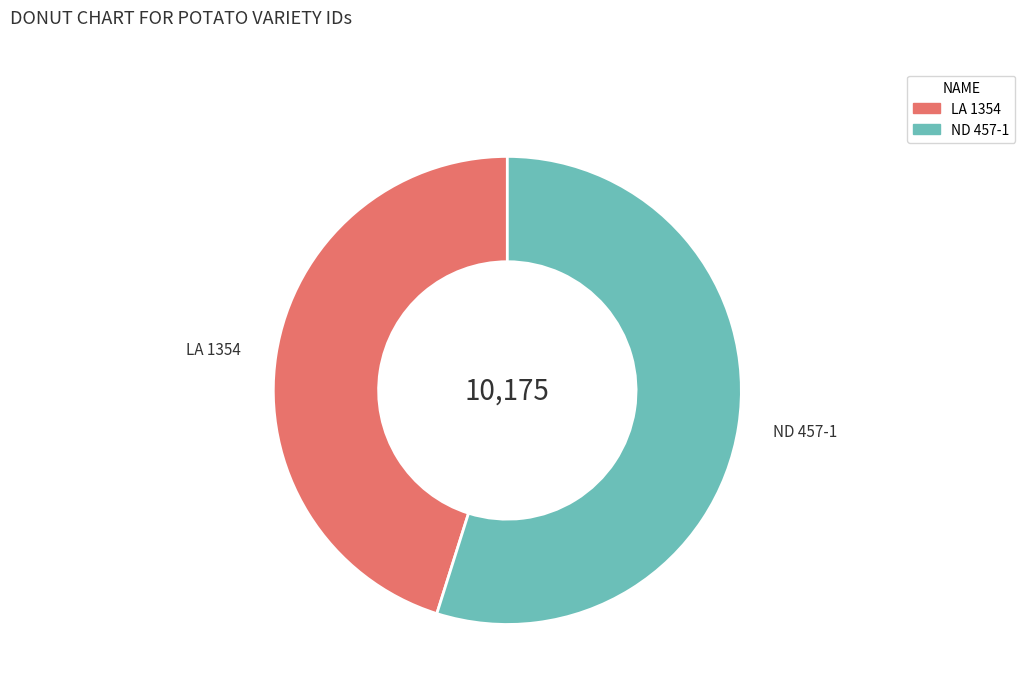

True or false: LA 1354 accounts for 45% of the total.

True